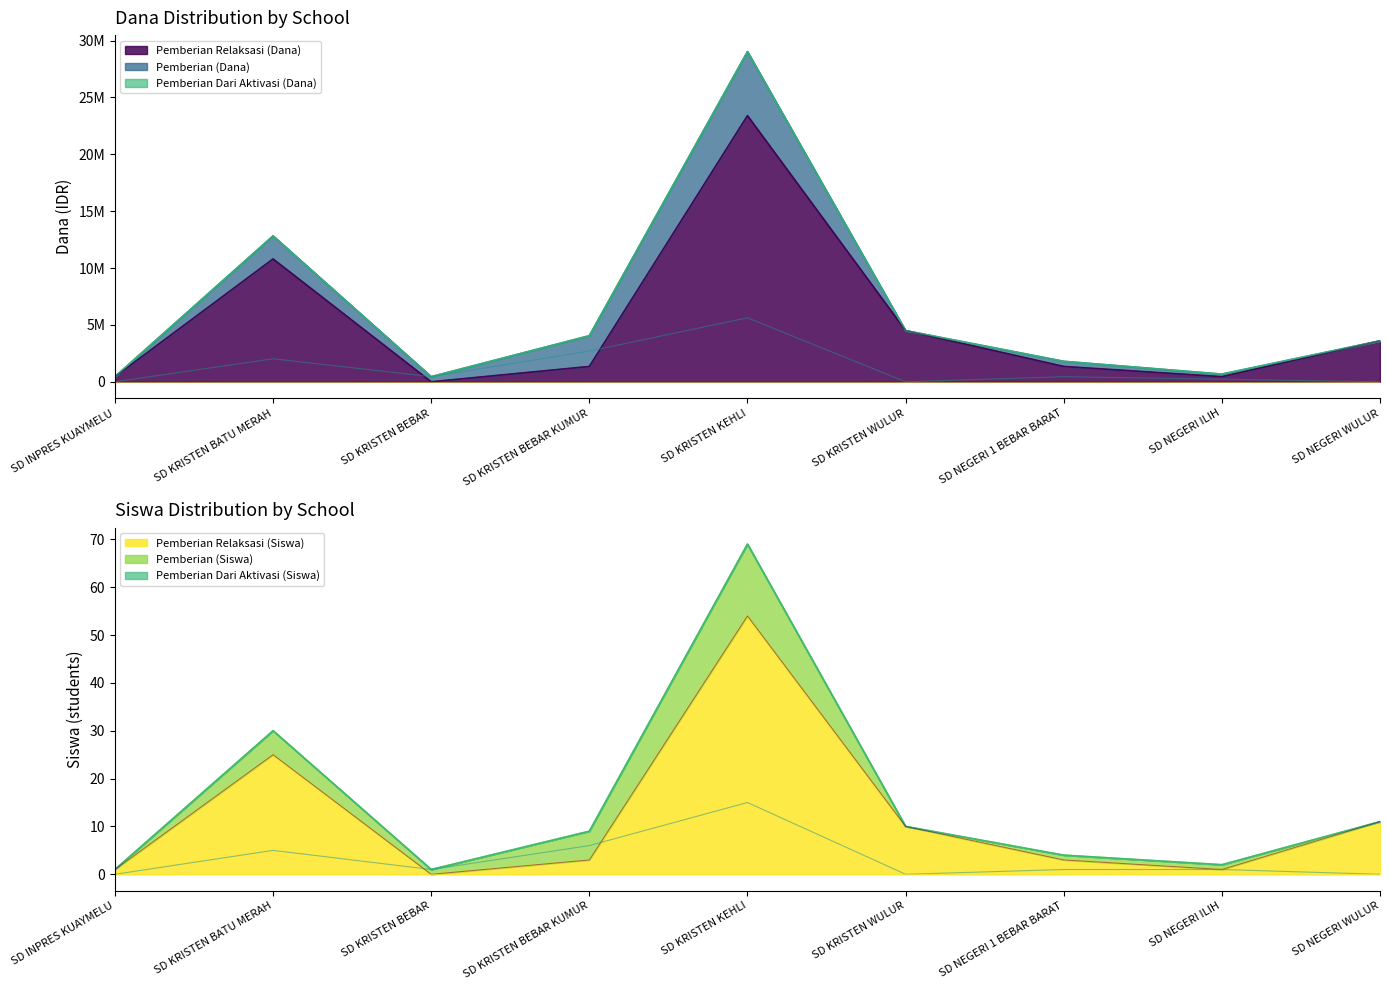

How many values in the Pemberian (Dana) series exceed 450000?

3